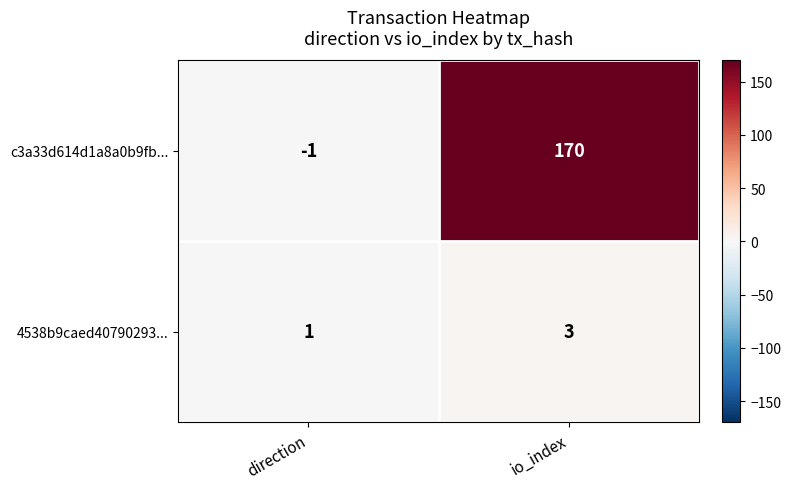

What is the difference between the c3a33d614d1a8a0b9fb... values at direction and io_index?

171